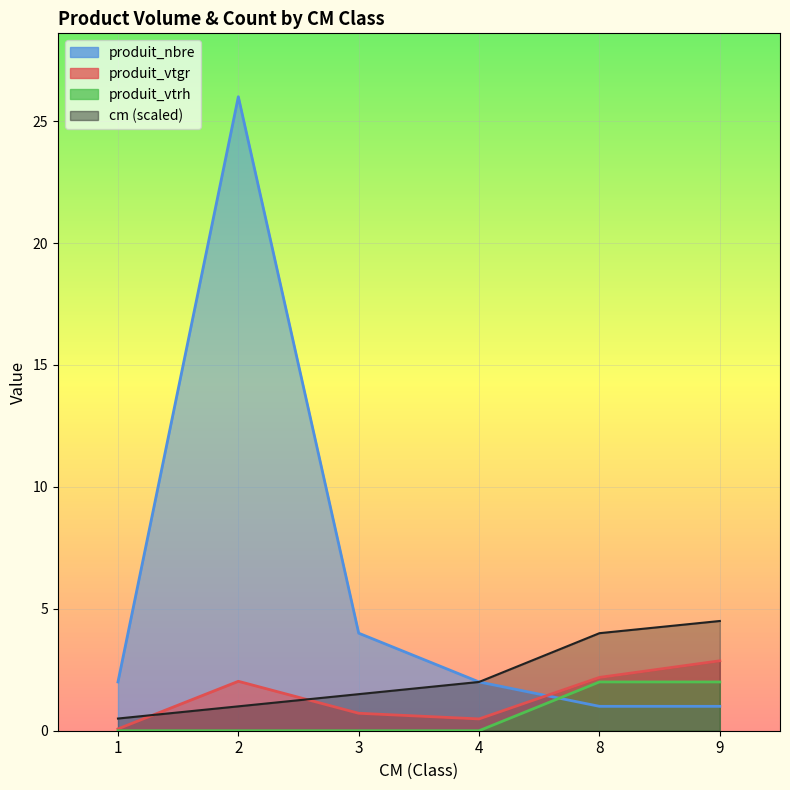

The produit_vtgr series shows 2.2 at 8. True or false?

True